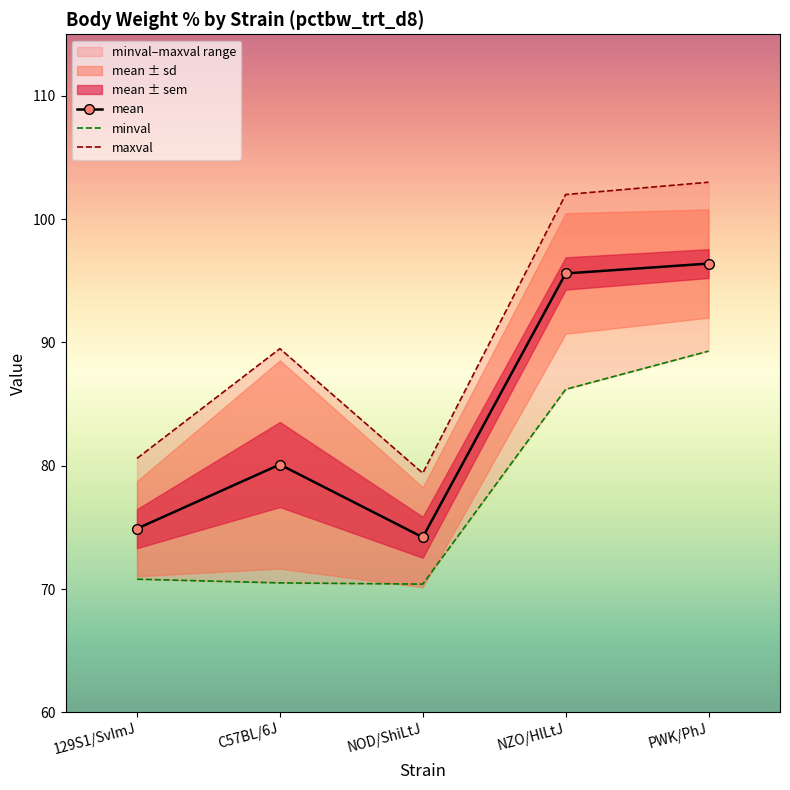

At which category is the sum across all series the highest?

PWK/PhJ